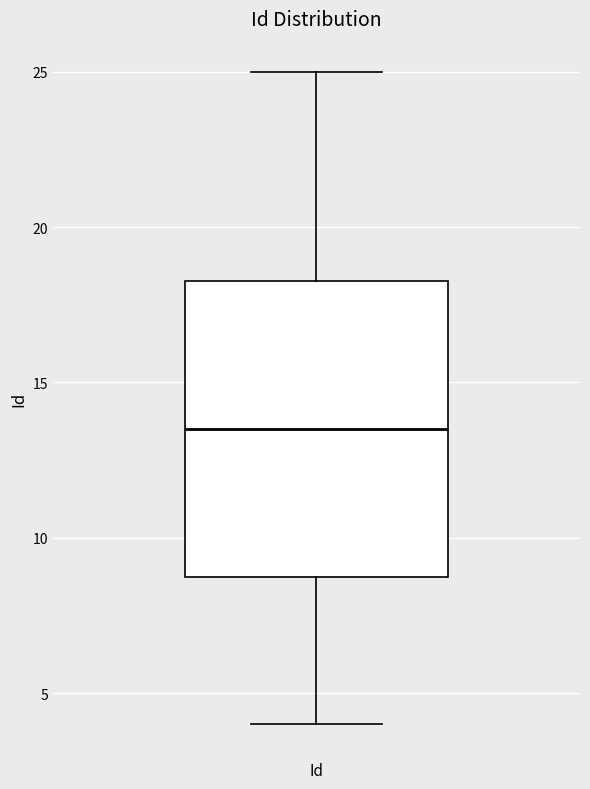

Transcribe this box plot: give where the median line is, the range the box spans, and where the two whiskers end, as read against the y-axis. The values are not printed on the chart, so give them approximately, as read against the axis.

median 13.5, box 9.0 to 18.5, whiskers 4.0 to 25.0